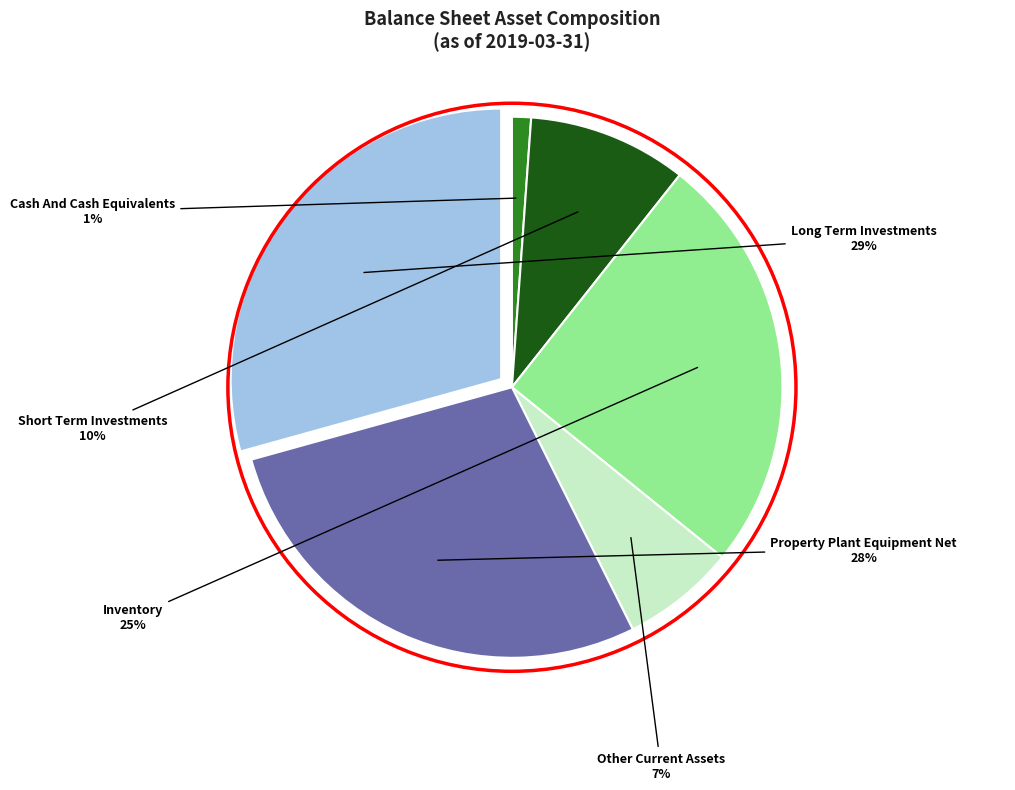

Combined, do Short Term Investments and Cash And Cash Equivalents account for over 50%?

No